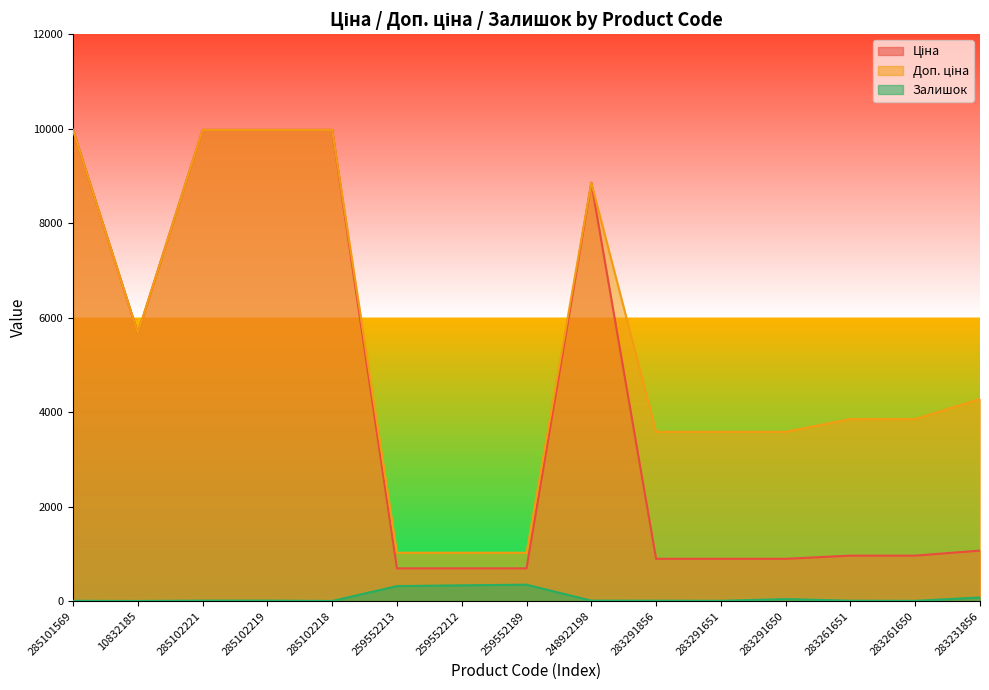

Rank the categories by Ціна value from lowest to highest.

259552213, 259552212, 259552189, 283291856, 283291651, 283291650, 283261651, 283261650, 283231856, 10832185, 248922198, 285101569, 285102221, 285102219, 285102218